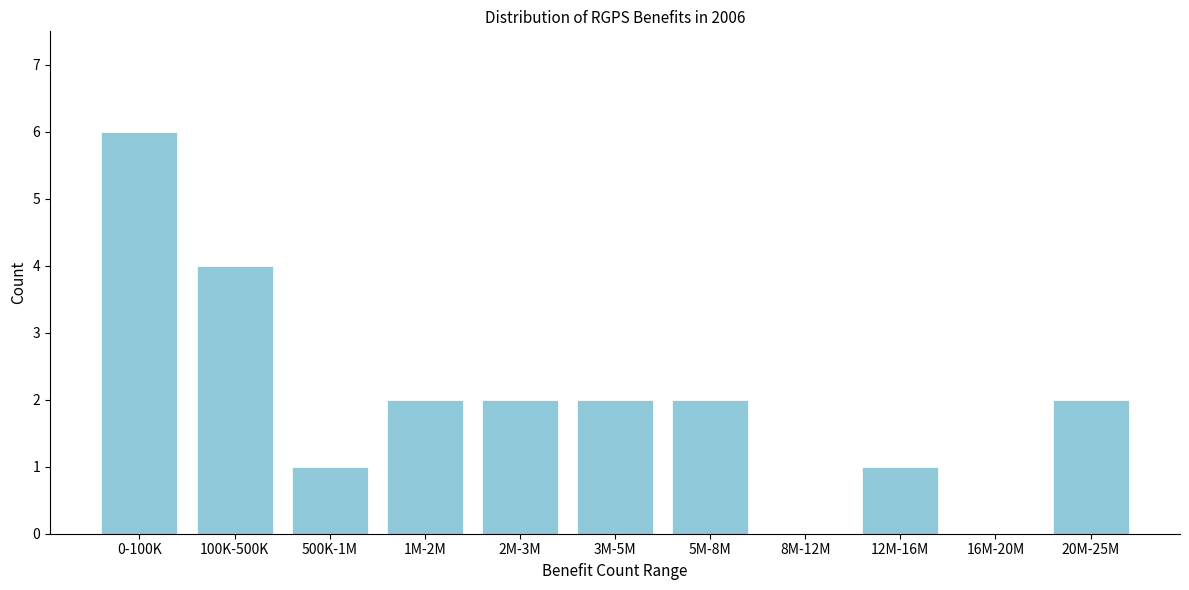

Reading right to left, what are all the values shown in this chart?

20M-25M=2	16M-20M=0	12M-16M=1	8M-12M=0	5M-8M=2	3M-5M=2	2M-3M=2	1M-2M=2	500K-1M=1	100K-500K=4	0-100K=6